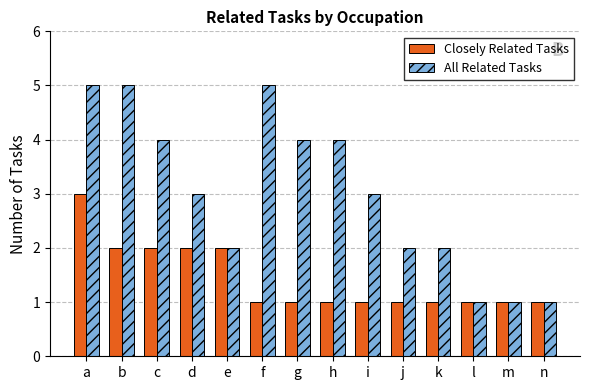

What is the maximum value shown in the chart?

5